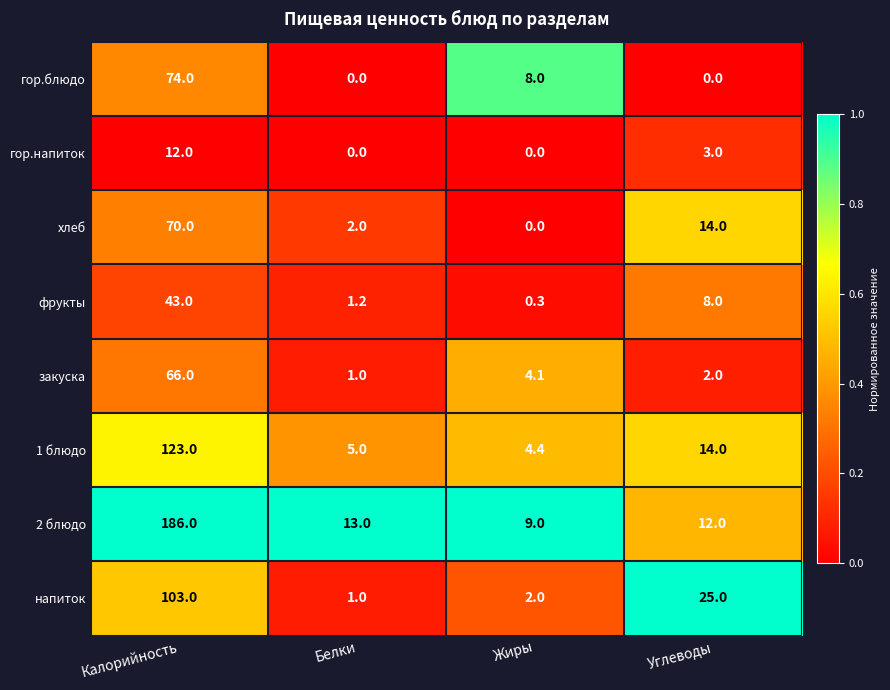

True or false: гор.напиток has a value of 3.0 at Углеводы.

True